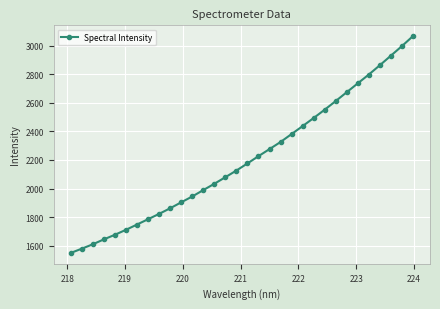

What is the value of the 29th point from the left?

2862.9